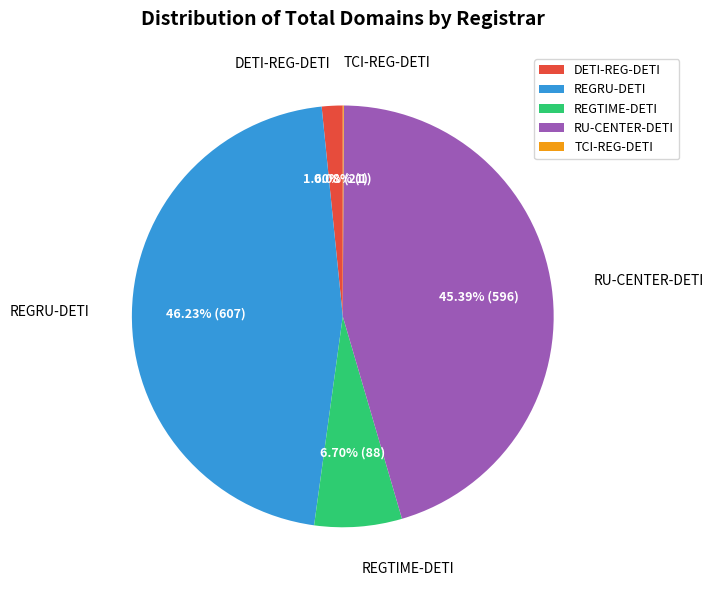

Combined, do REGRU-DETI and REGTIME-DETI account for over 50%?

Yes